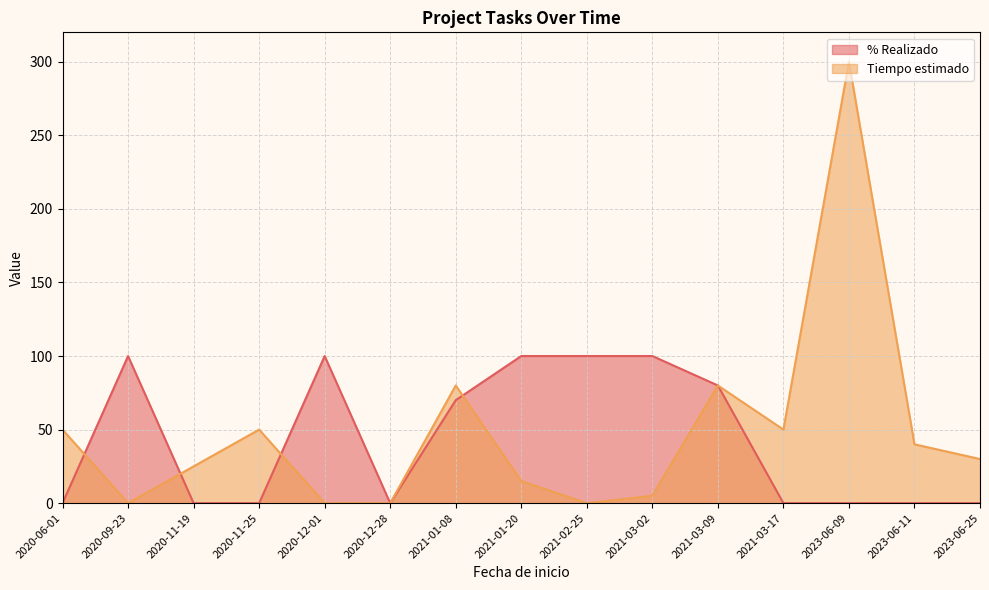

What is the label of the 15th point from the left?

2023-06-25